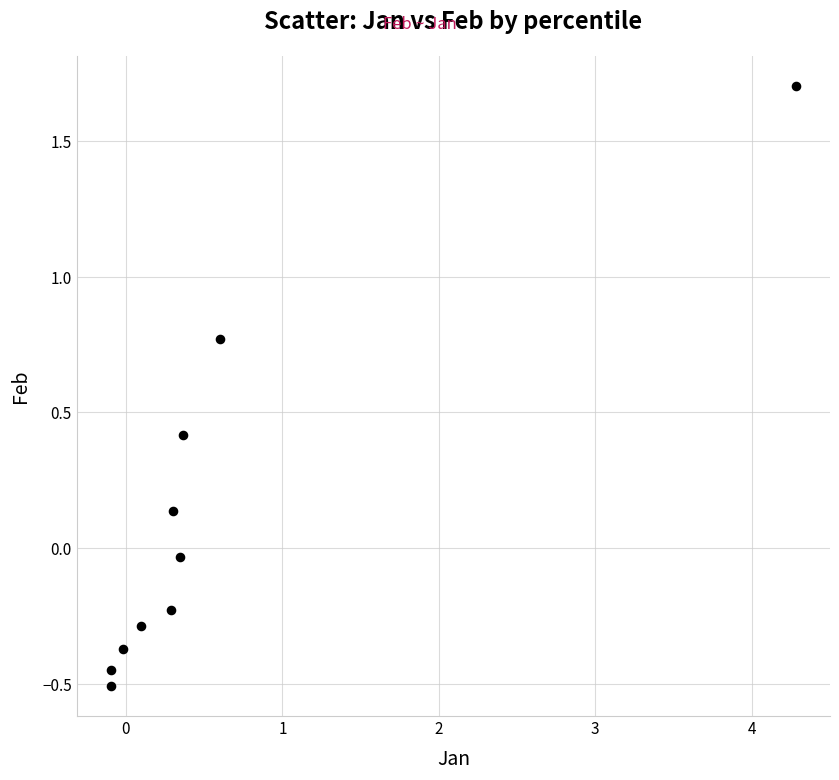

What is the range of X values (max minus min)?

4.4